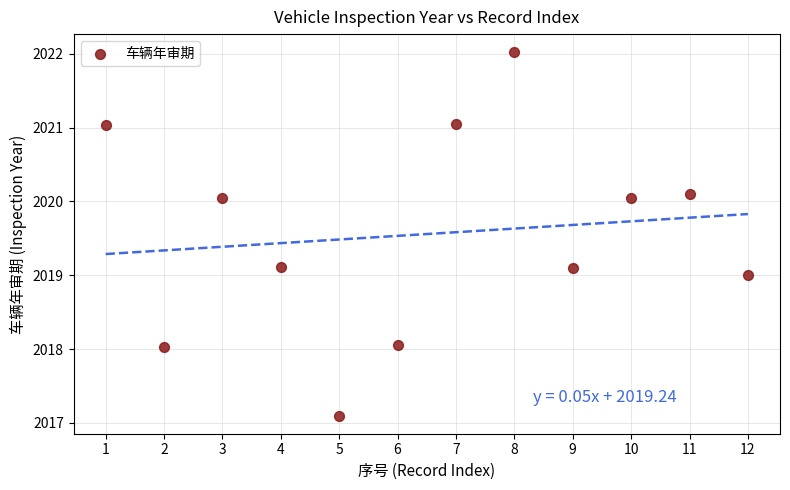

What is the average Y value?

2019.6